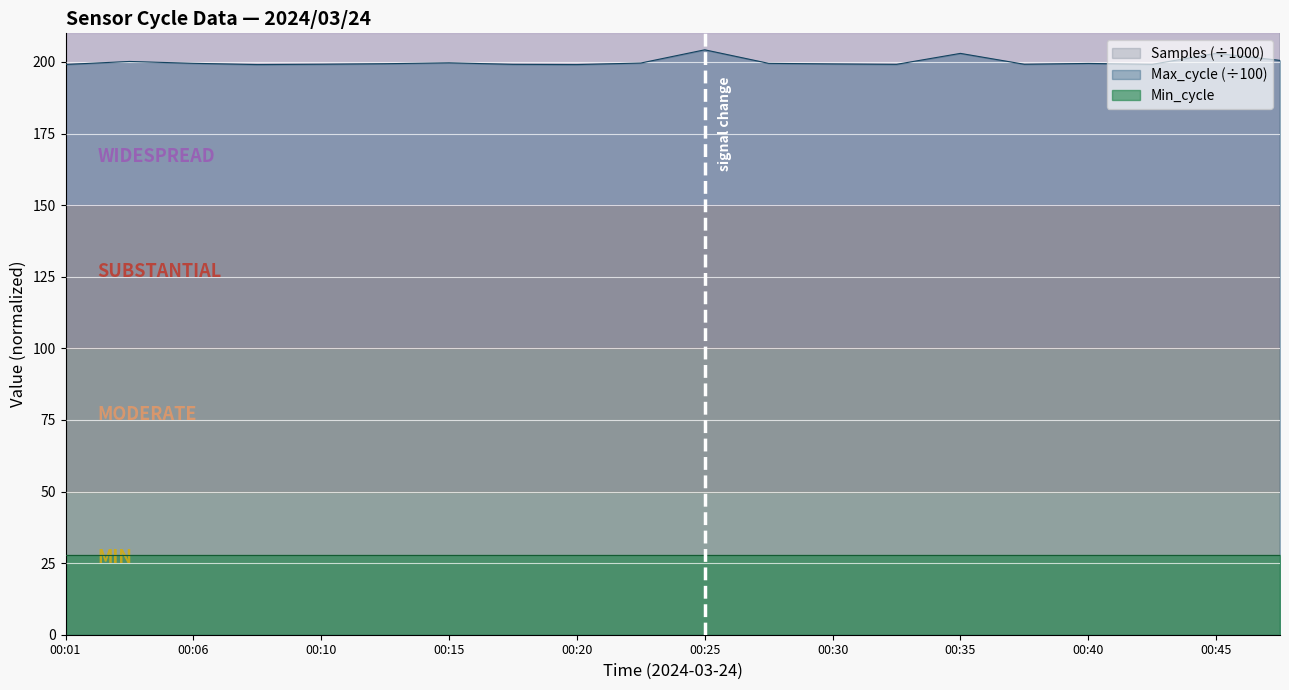

Is it true that Max_cycle (÷100) equals 74.9 at 00:40?

False